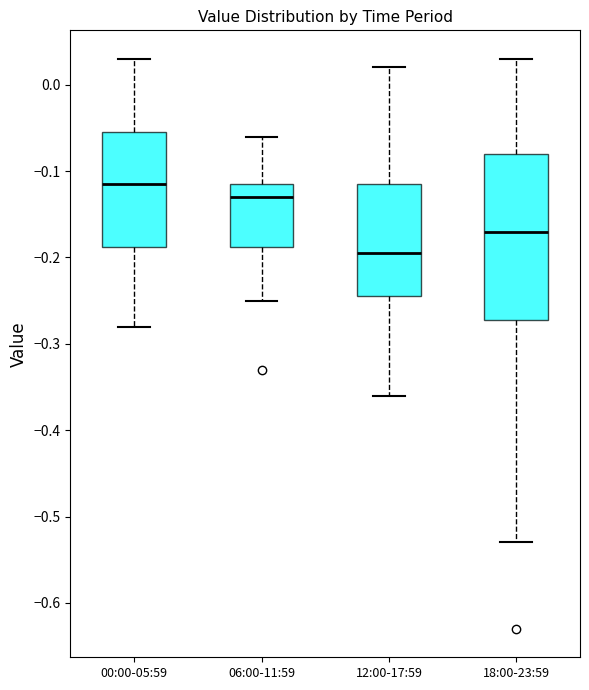

Where does the upper whisker of the box for 18:00-23:59 end on the y-axis? The values are not printed on the chart, so give them approximately, as read against the axis.

0.03